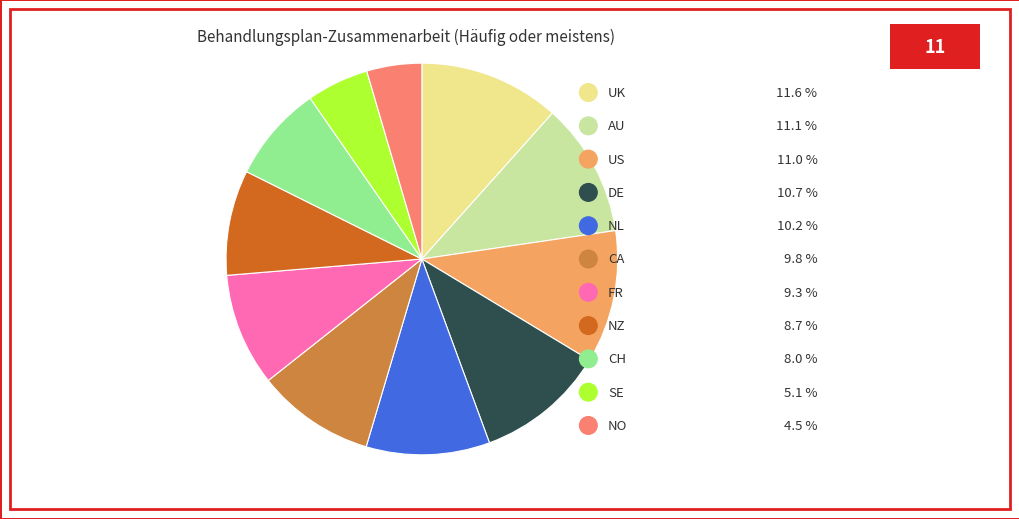

The NZ slice represents 1% of the pie. True or false?

False